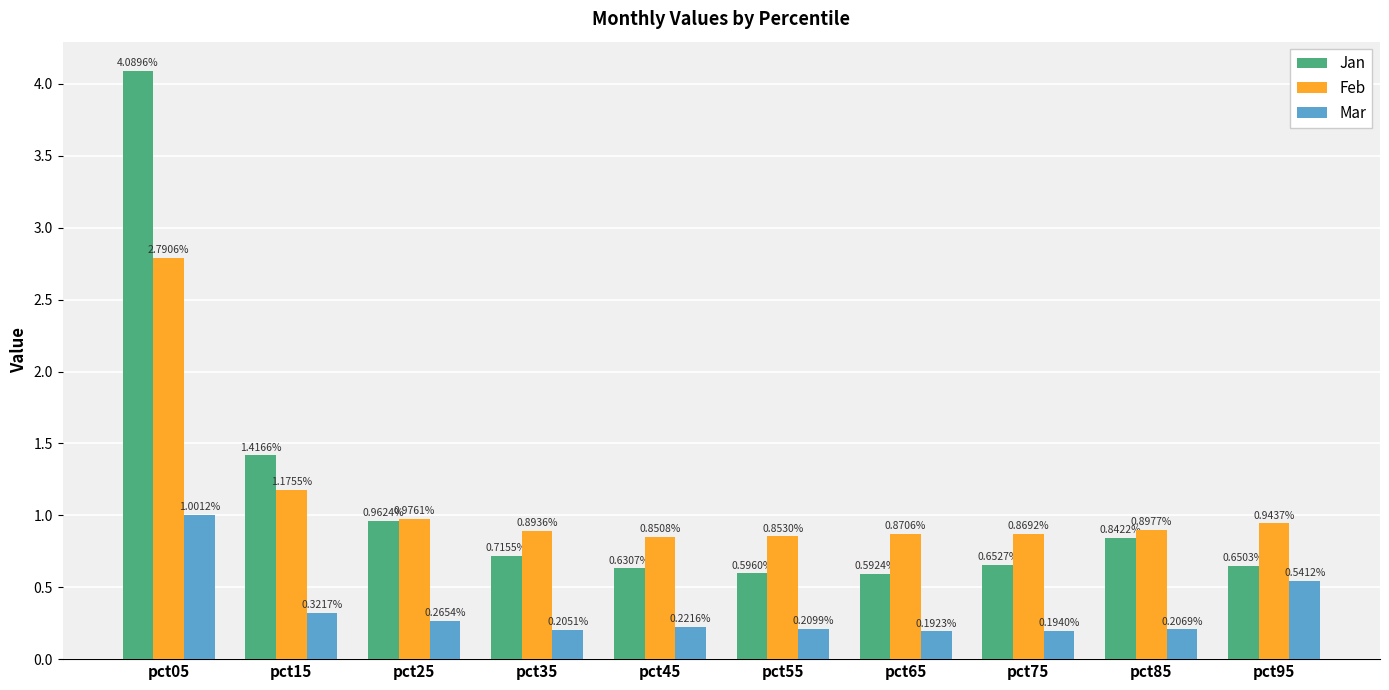

At which category is the sum across all series the highest?

pct05